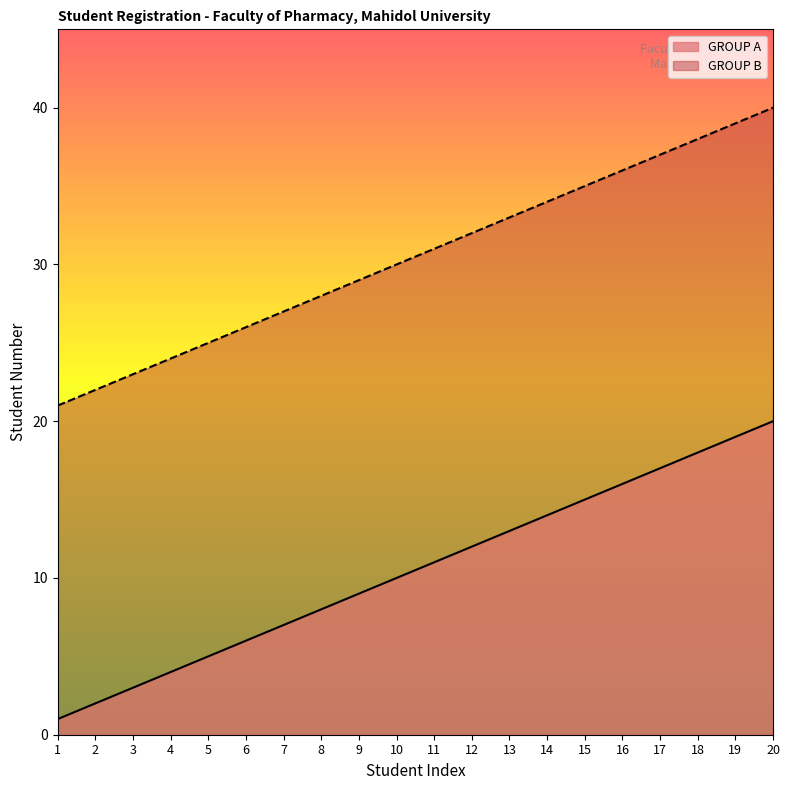

What is the value of the GROUP B point at the 17th from the left?

37